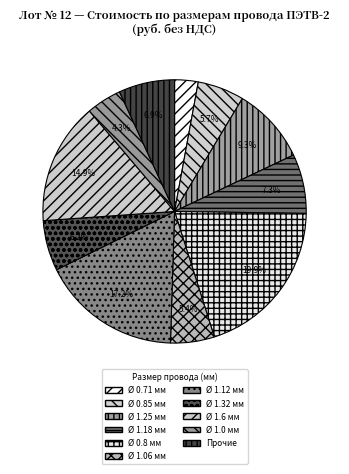

Count the number of slices in the pie.

11